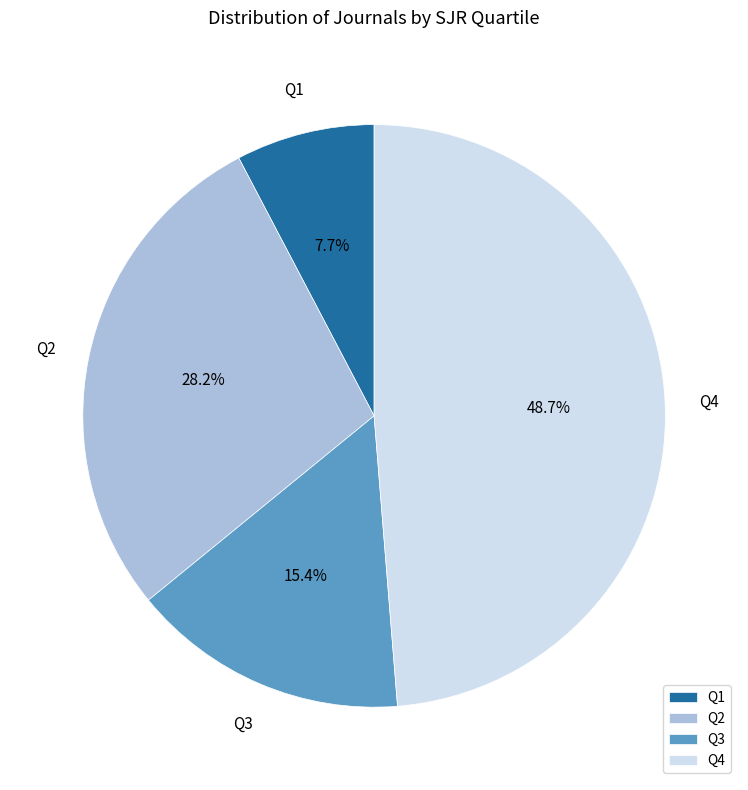

To the nearest percent, what is the combined percentage of Q3 and Q4?

64%